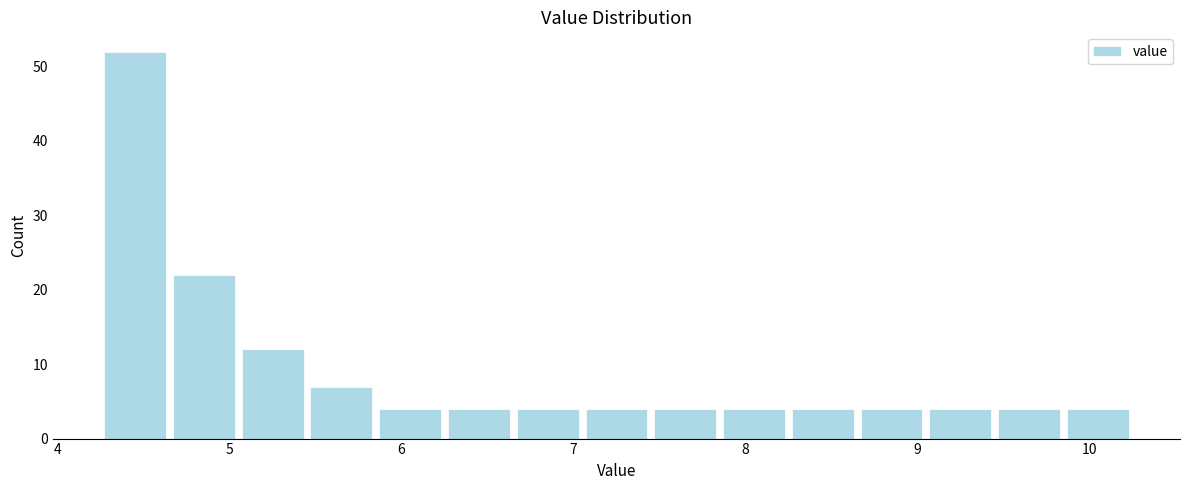

Reading left to right, transcribe this chart: for each bar, give the range it covers on the x-axis and its height. Neither the bar edges nor the heights are printed on the chart, so give them approximately, as read against the axes.

4.25 to 4.65: 52
4.65 to 5.05: 22
5.05 to 5.45: 12
5.45 to 5.85: 7
5.85 to 6.25: 4
6.25 to 6.65: 4
6.65 to 7.05: 4
7.05 to 7.45: 4
7.45 to 7.85: 4
7.85 to 8.25: 4
8.25 to 8.65: 4
8.65 to 9.05: 4
9.05 to 9.45: 4
9.45 to 9.85: 4
9.85 to 10.25: 4